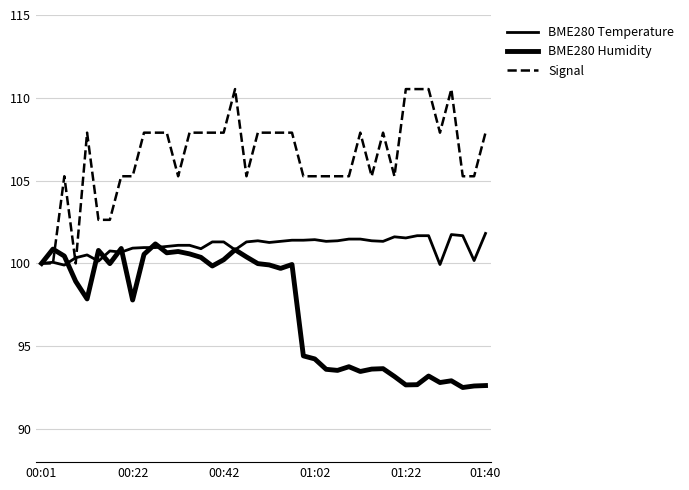

Reading left to right, transcribe all the data shown in this chart.

BME280 Temperature: 100.0	100.1	99.9	100.3	100.5	100.1	100.8	100.7	100.9	101.0	101.0	101.0	101.1	101.1	100.9	101.3	101.3	100.8	101.3	101.4	101.3	101.3	101.4	101.4	101.4	101.3	101.4	101.5	101.5	101.4	101.3	101.6	101.5	101.7	101.7	99.9	101.7	101.7	100.2	101.8
BME280 Humidity: 100.0	100.9	100.4	98.9	97.9	100.8	100.0	100.9	97.8	100.5	101.2	100.6	100.7	100.6	100.4	99.8	100.2	100.8	100.4	100.0	99.9	99.7	99.9	94.4	94.2	93.6	93.5	93.8	93.5	93.6	93.6	93.2	92.7	92.7	93.2	92.8	92.9	92.5	92.6	92.6
Signal: 100.0	100.0	105.3	100.0	107.9	102.6	102.6	105.3	105.3	107.9	107.9	107.9	105.3	107.9	107.9	107.9	107.9	110.5	105.3	107.9	107.9	107.9	107.9	105.3	105.3	105.3	105.3	105.3	107.9	105.3	107.9	105.3	110.5	110.5	110.5	107.9	110.5	105.3	105.3	107.9